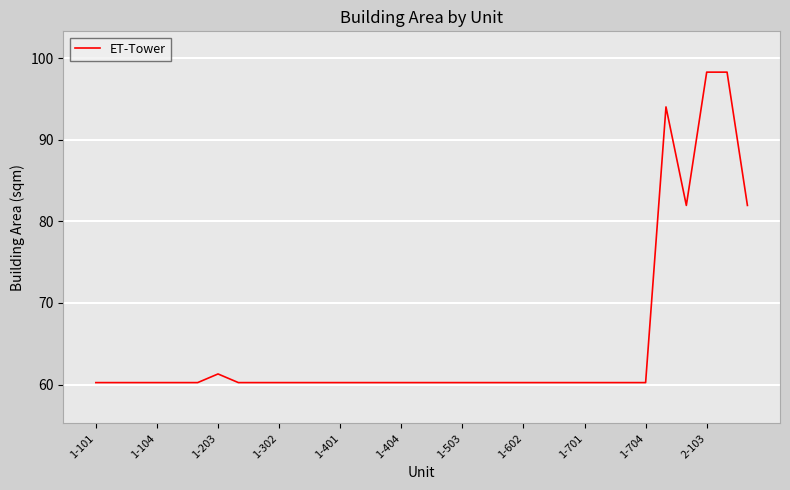

Is this an area chart (filled region under the line)?

No